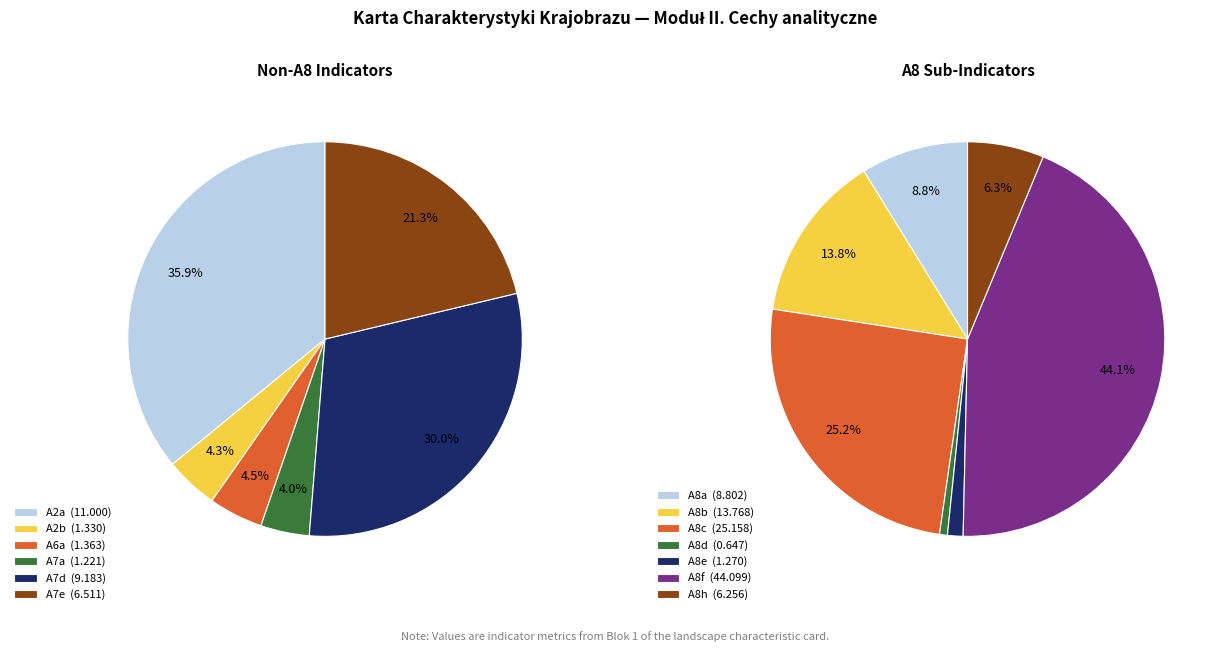

Is the sum of A8f and A8c greater than half?

Yes